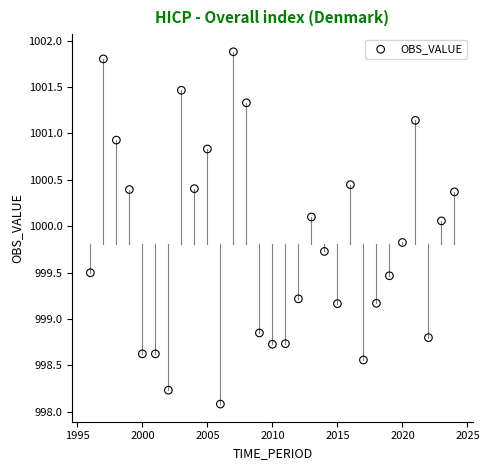

What is the range of X values (max minus min)?

28.0